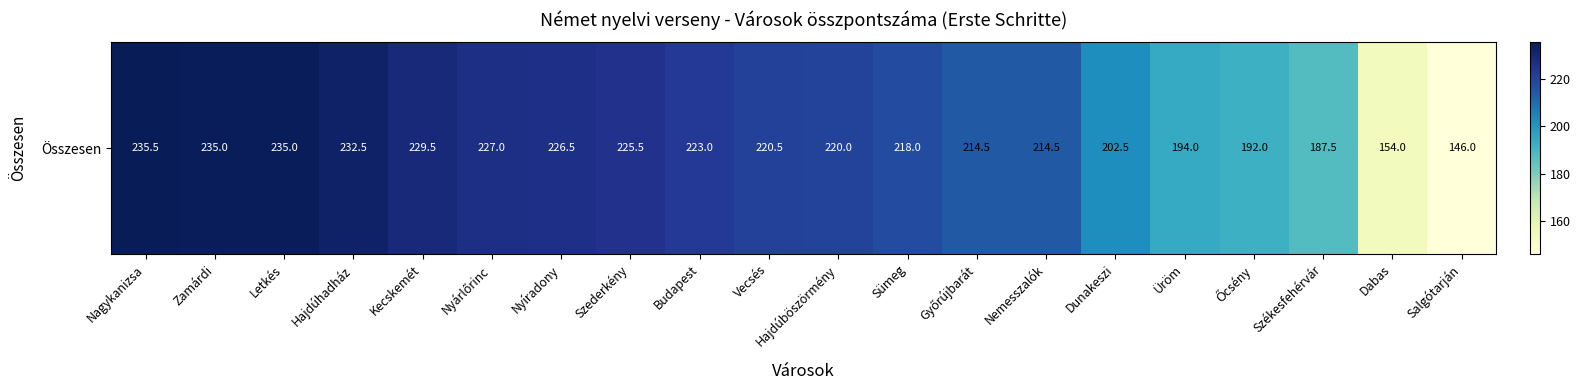

Rank the categories by value from lowest to highest.

Salgótarján, Dabas, Székesfehérvár, Őcsény, Üröm, Dunakeszi, Győrújbarát, Nemesszalók, Sümeg, Hajdúböszörmény, Vecsés, Budapest, Szederkény, Nyíradony, Nyárlőrinc, Kecskemét, Hajdúhadház, Zamárdi, Letkés, Nagykanizsa